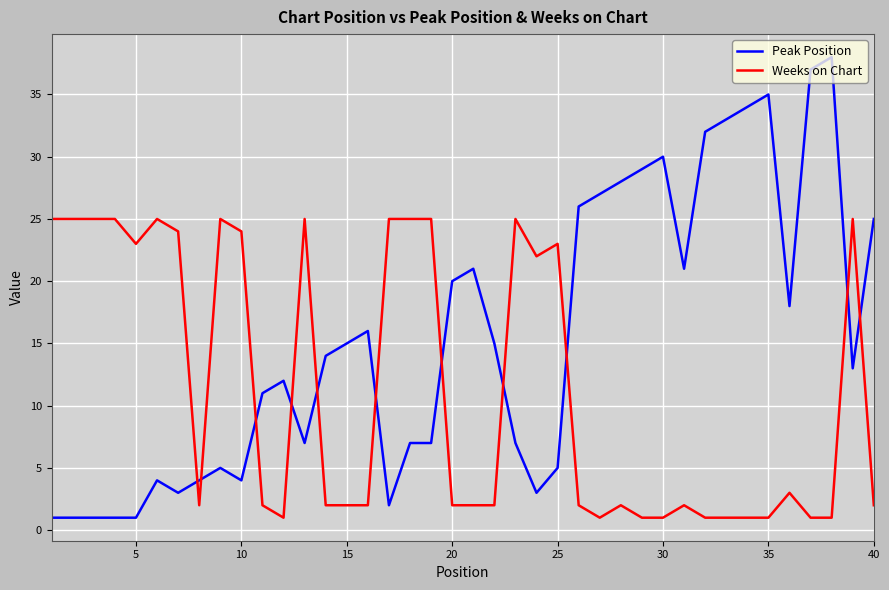

List the series in order of their peak value, lowest first.

Weeks on Chart, Peak Position